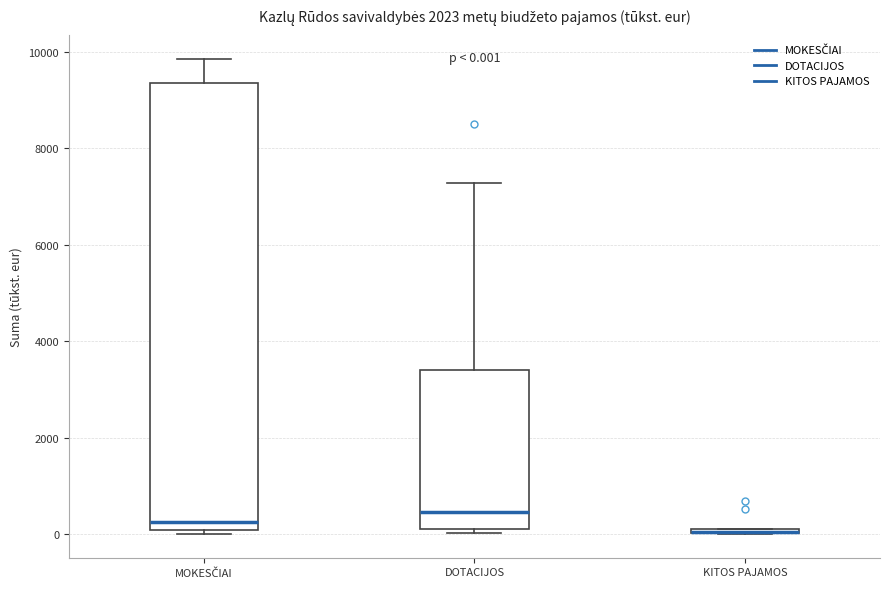

Which box is the tallest, from its lower edge to its upper edge?

MOKESČIAI